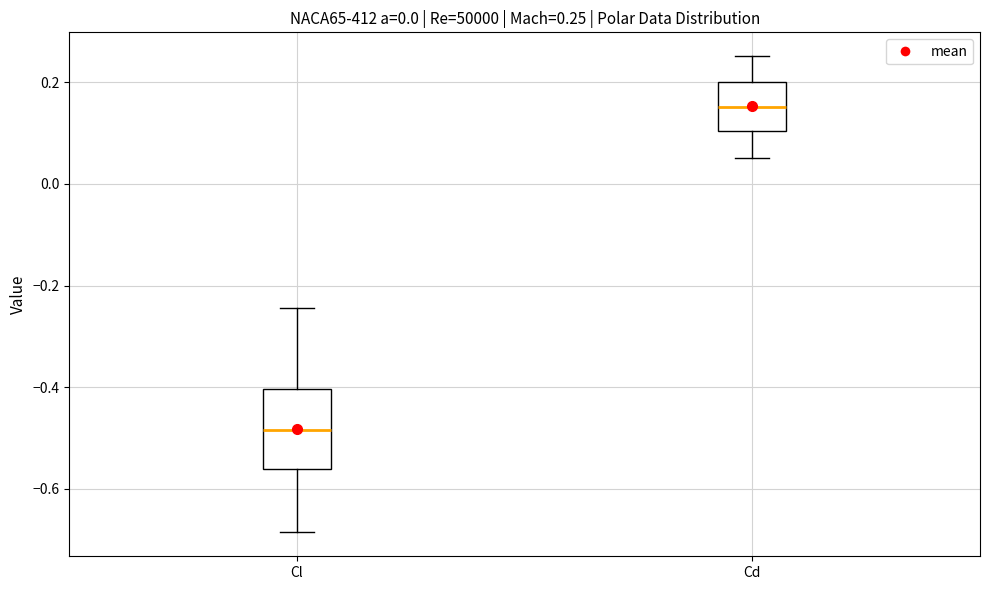

Which box is the tallest, from its lower edge to its upper edge?

Cl